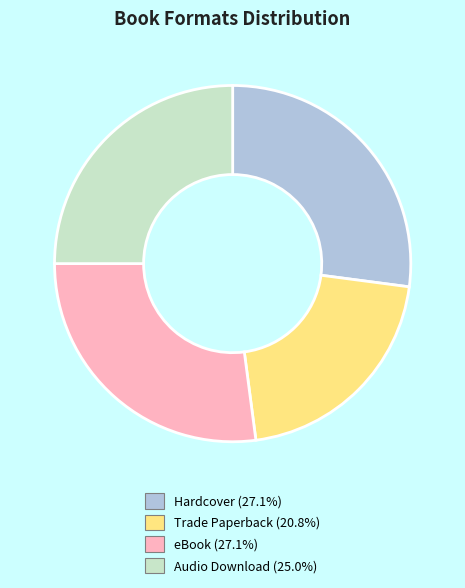

Which slice is the smallest?

Trade Paperback